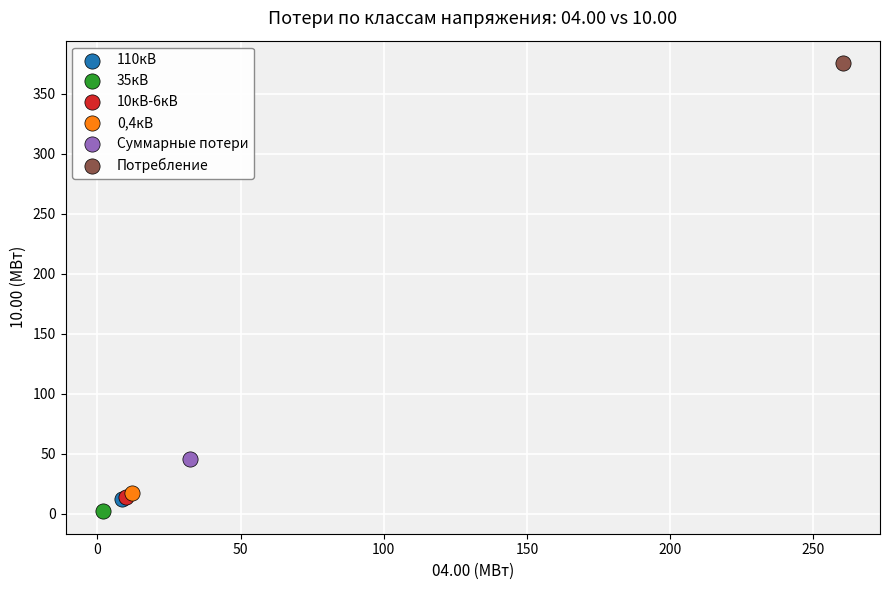

What are all the series names shown in the legend?

110кВ, 35кВ, 10кВ-6кВ, 0,4кВ, Суммарные потери, Потребление